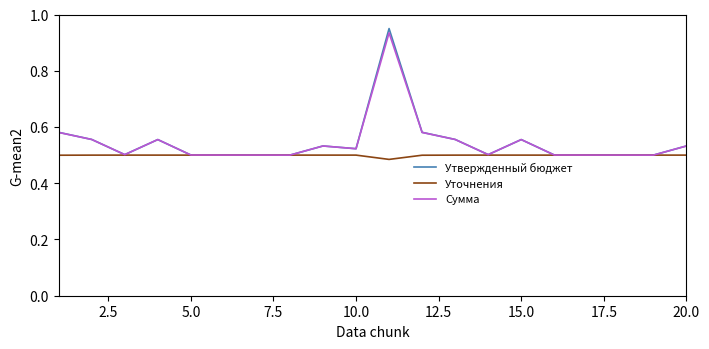

List the series in order of their peak value, highest first.

Утвержденный бюджет, Сумма, Уточнения